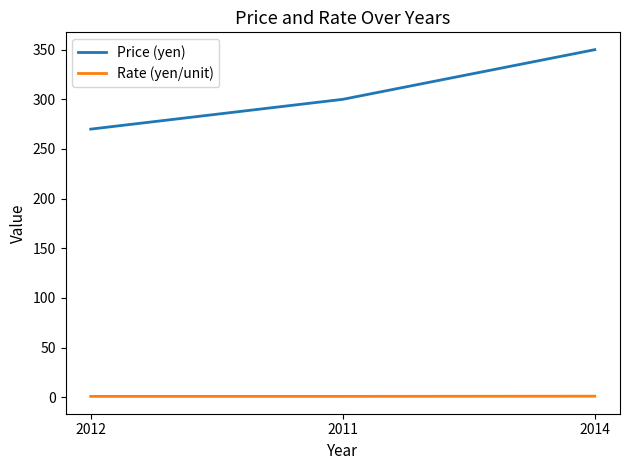

How many categories are shown in the chart?

3